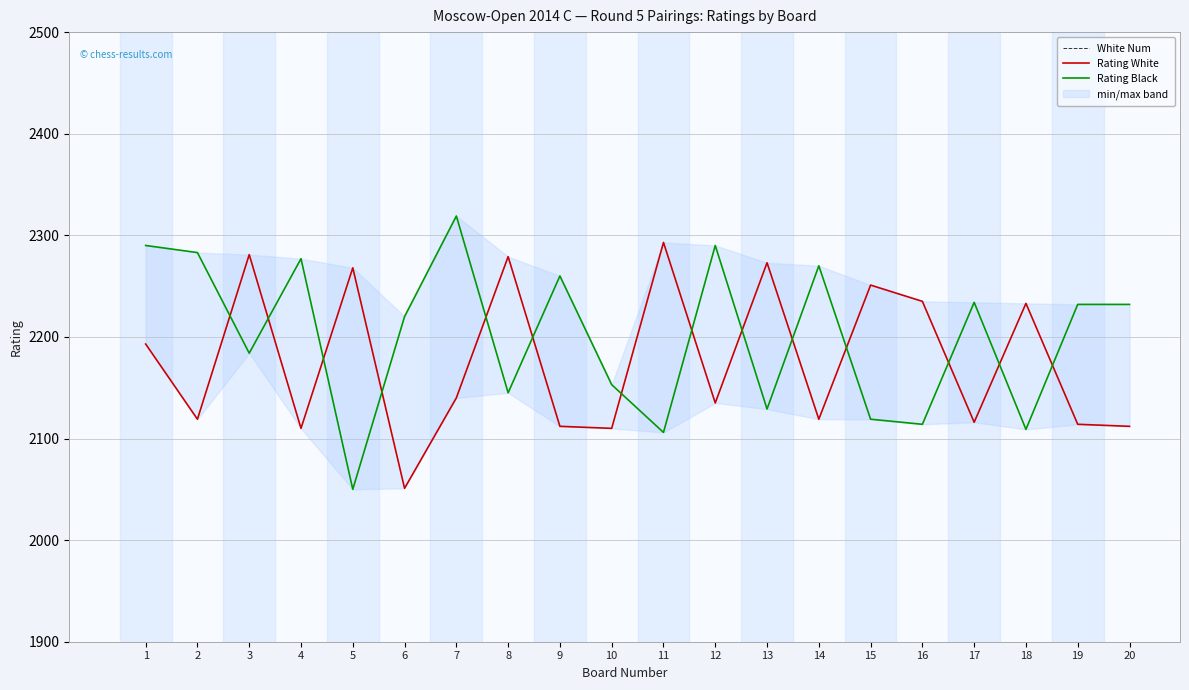

What is the difference between the maximum and minimum values in the White Num series?

130